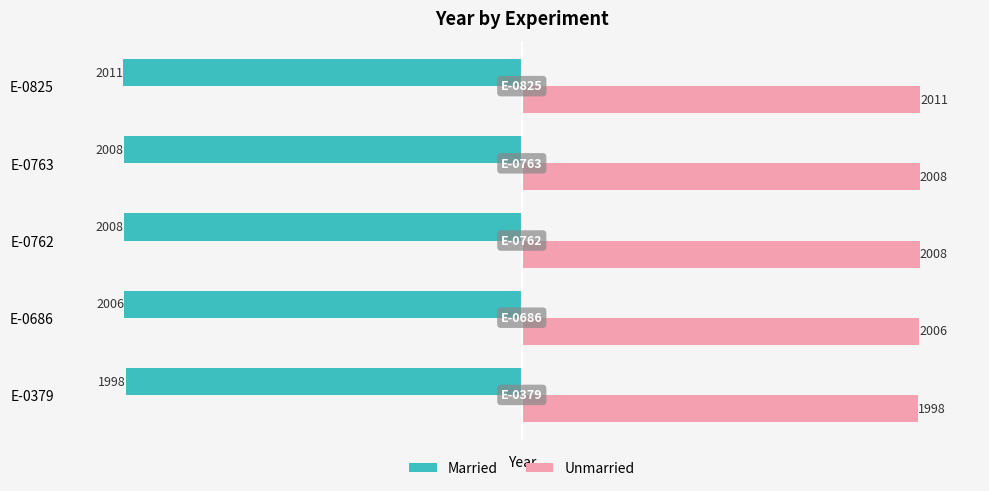

At which label is Unmarried closest to 2004?

E-0686